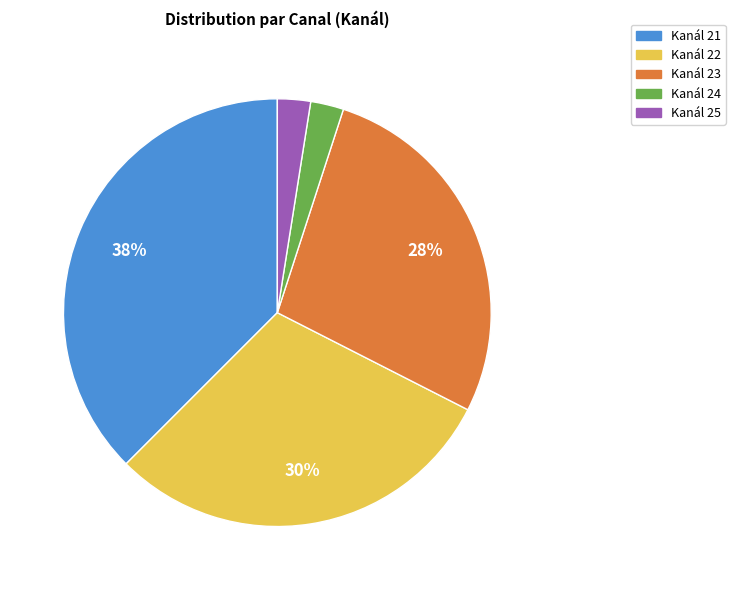

Does any single category account for the majority?

No